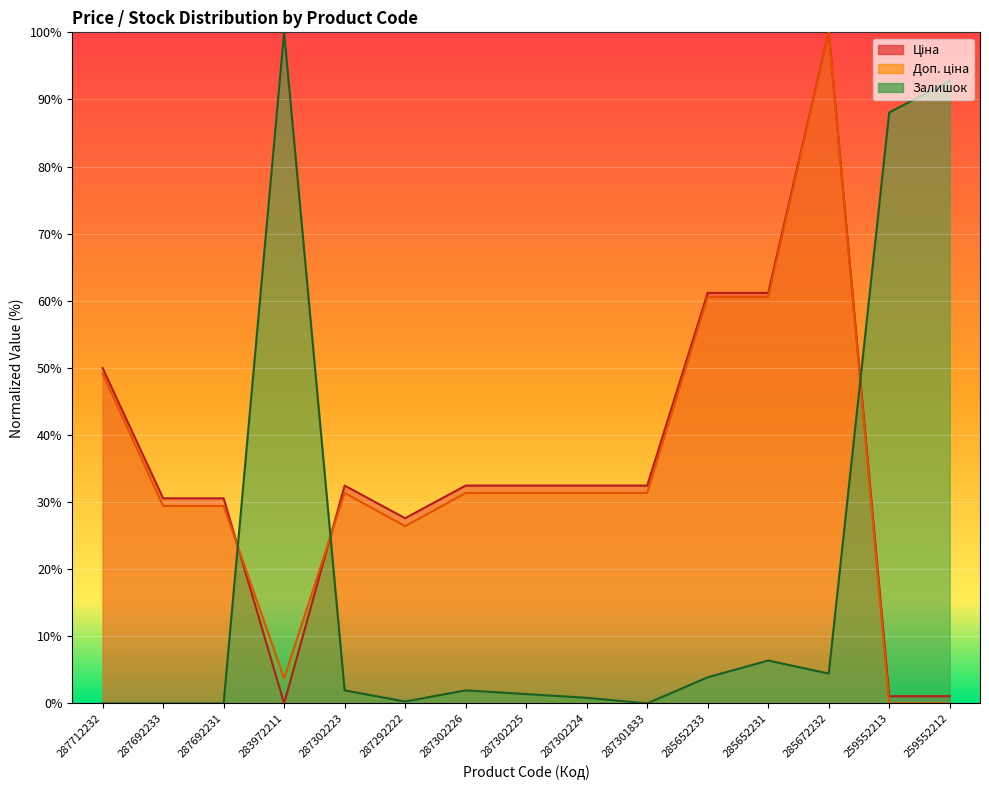

How many data points in Залишок are above 1?

9